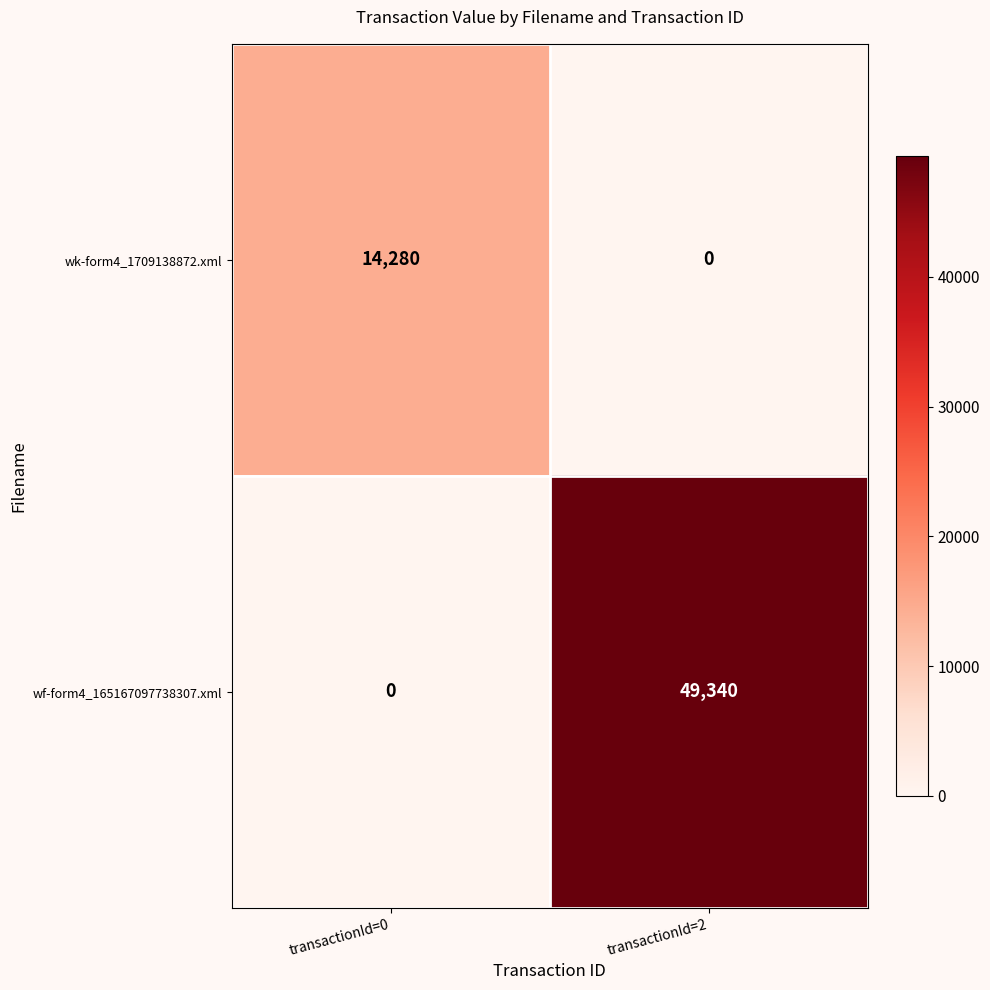

How many series are shown in this chart?

2